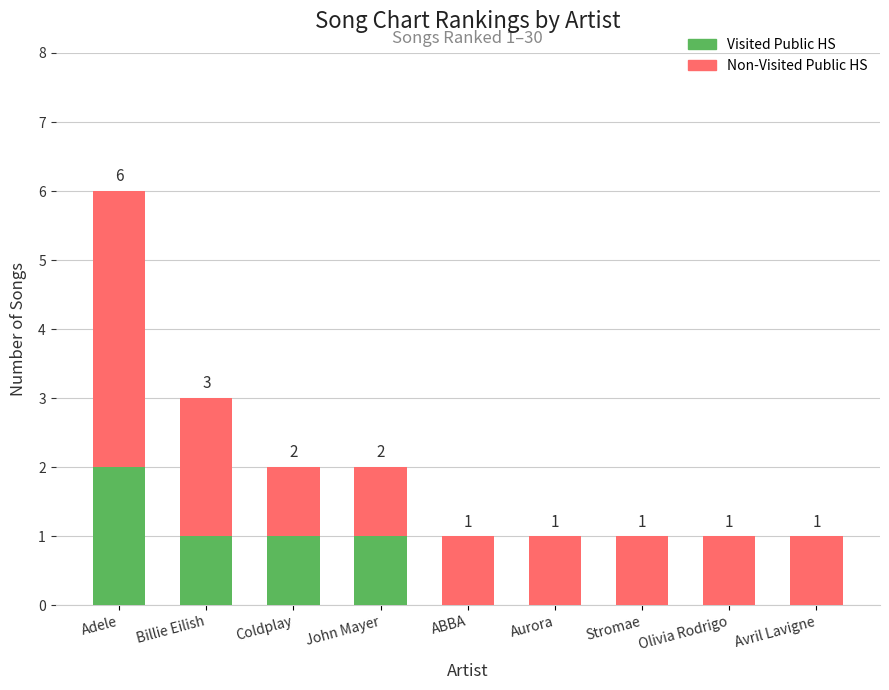

Which category has the highest value in the Visited Public HS series?

Adele